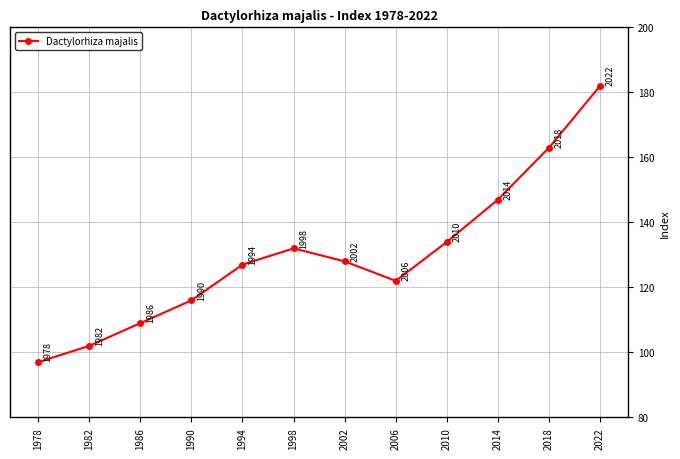

What is the ratio of the value at 2002 to the value at 2014?

0.9